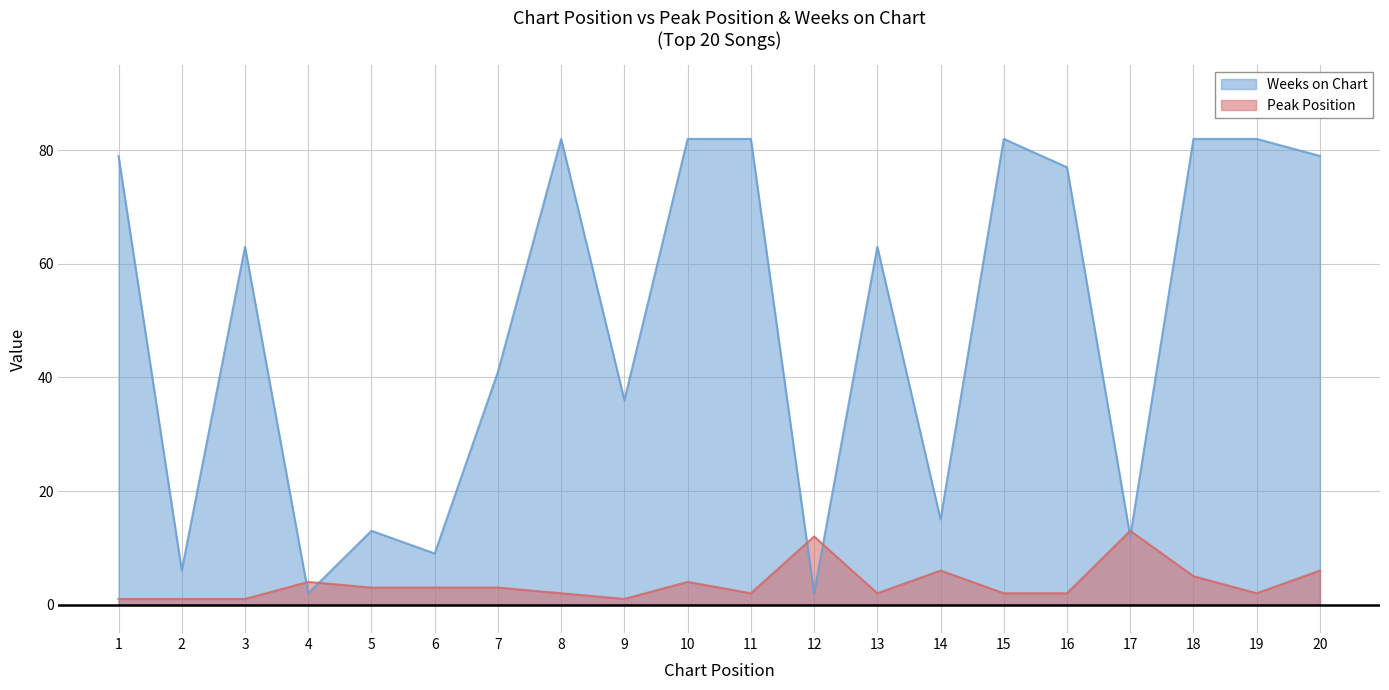

Rank the categories by Weeks on Chart value from lowest to highest.

4, 12, 2, 6, 17, 5, 14, 9, 7, 3, 13, 16, 1, 20, 8, 10, 11, 15, 18, 19